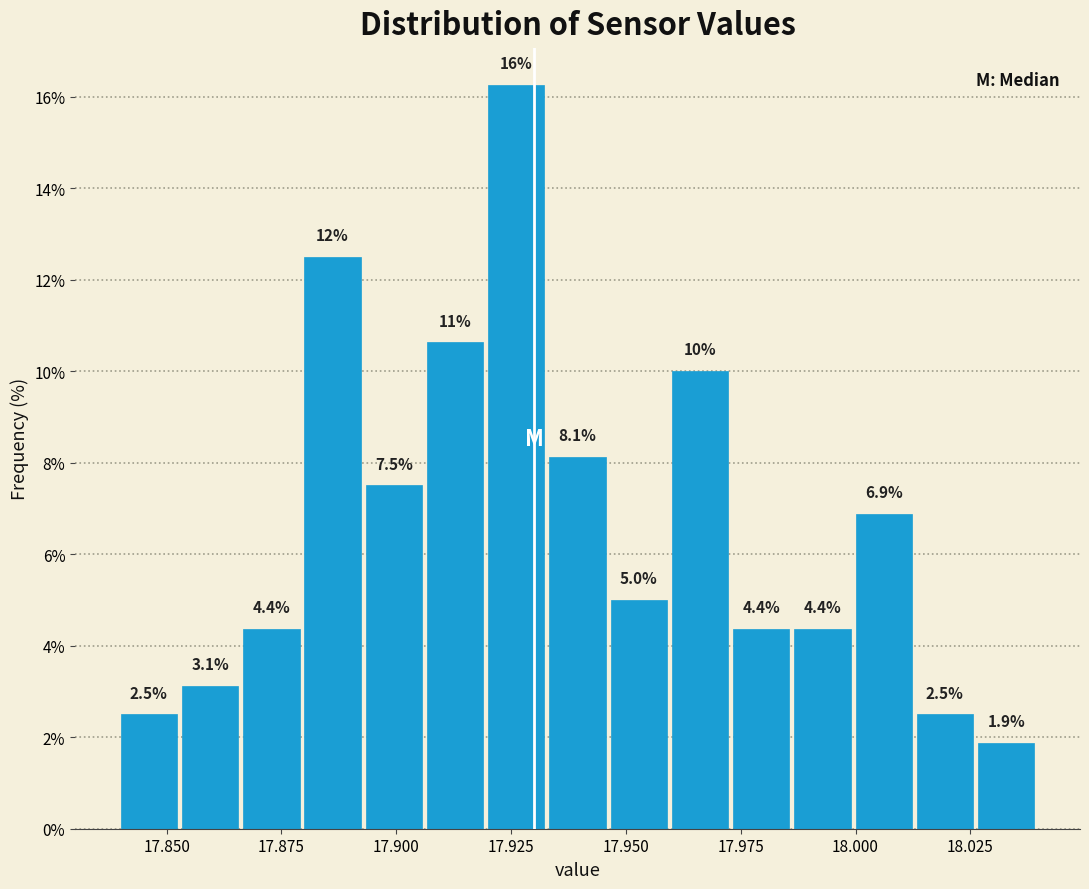

Read against the x-axis, roughly where is the centre of the tallest bar?

17.925